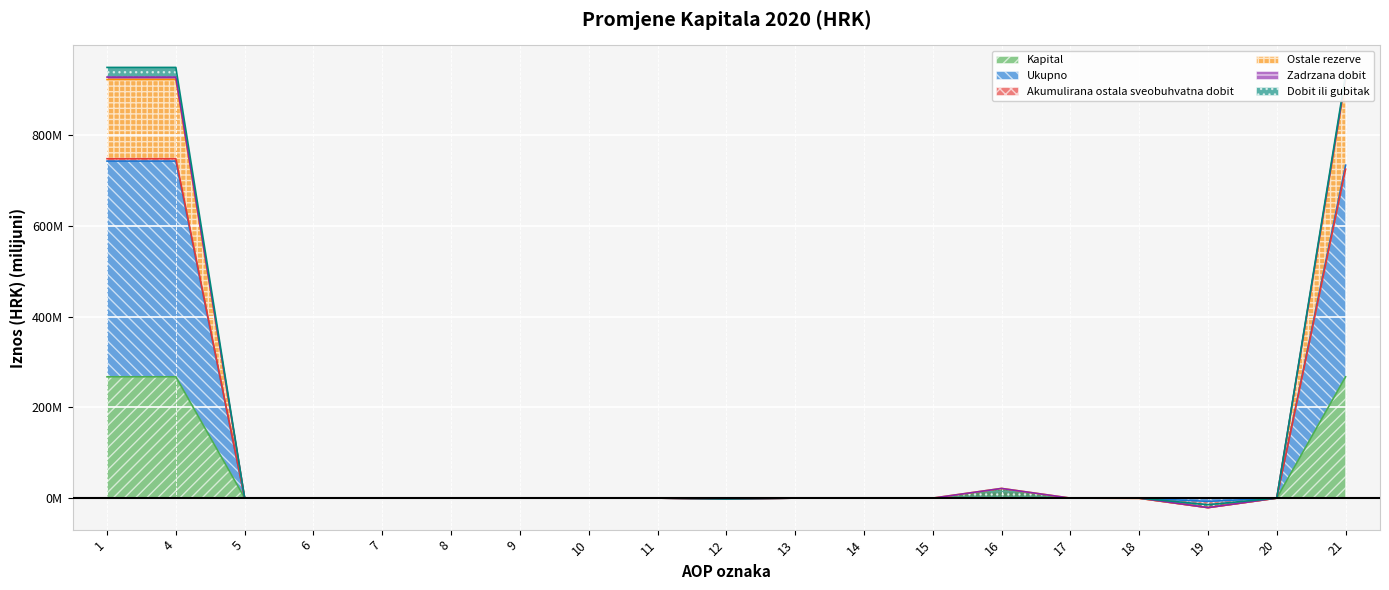

Which series has the largest total across all categories?

Ukupno